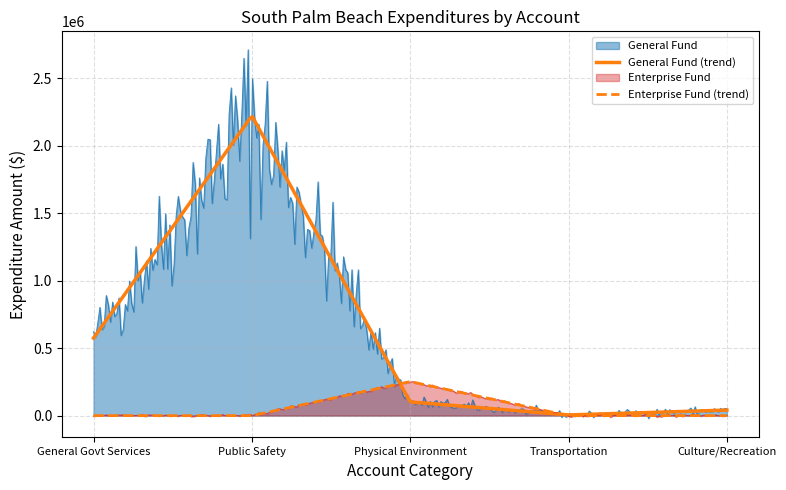

What is the greatest value displayed?

2712521.7